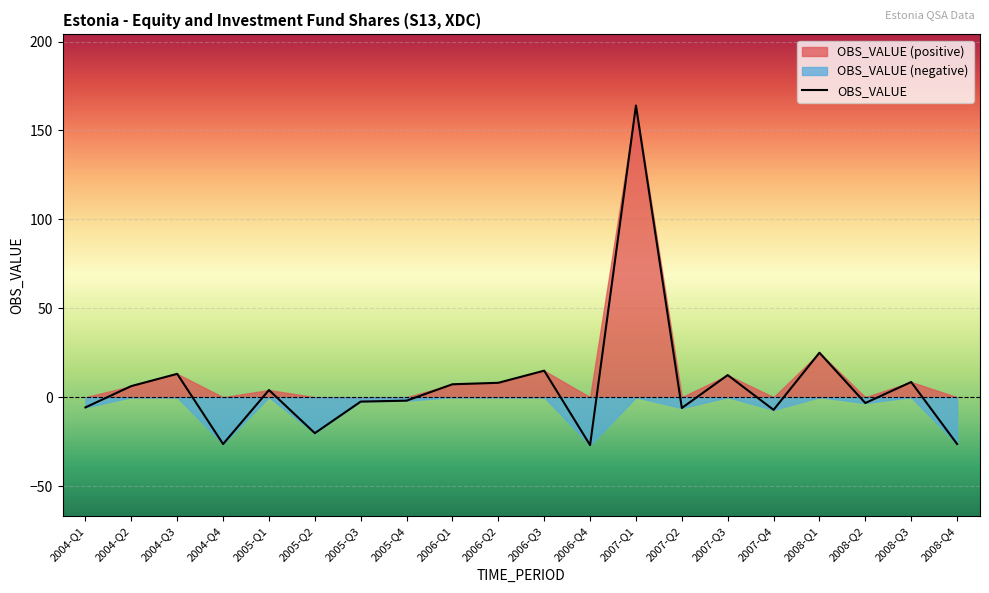

Reading left to right, extract all data points from this chart.

2004-Q1=-5.7	2004-Q2=6.3	2004-Q3=13.1	2004-Q4=-26.3	2005-Q1=4.0	2005-Q2=-20.2	2005-Q3=-2.5	2005-Q4=-1.9	2006-Q1=7.3	2006-Q2=8.1	2006-Q3=14.9	2006-Q4=-26.9	2007-Q1=164.0	2007-Q2=-6.1	2007-Q3=12.4	2007-Q4=-7.1	2008-Q1=25.0	2008-Q2=-3.3	2008-Q3=8.5	2008-Q4=-26.3